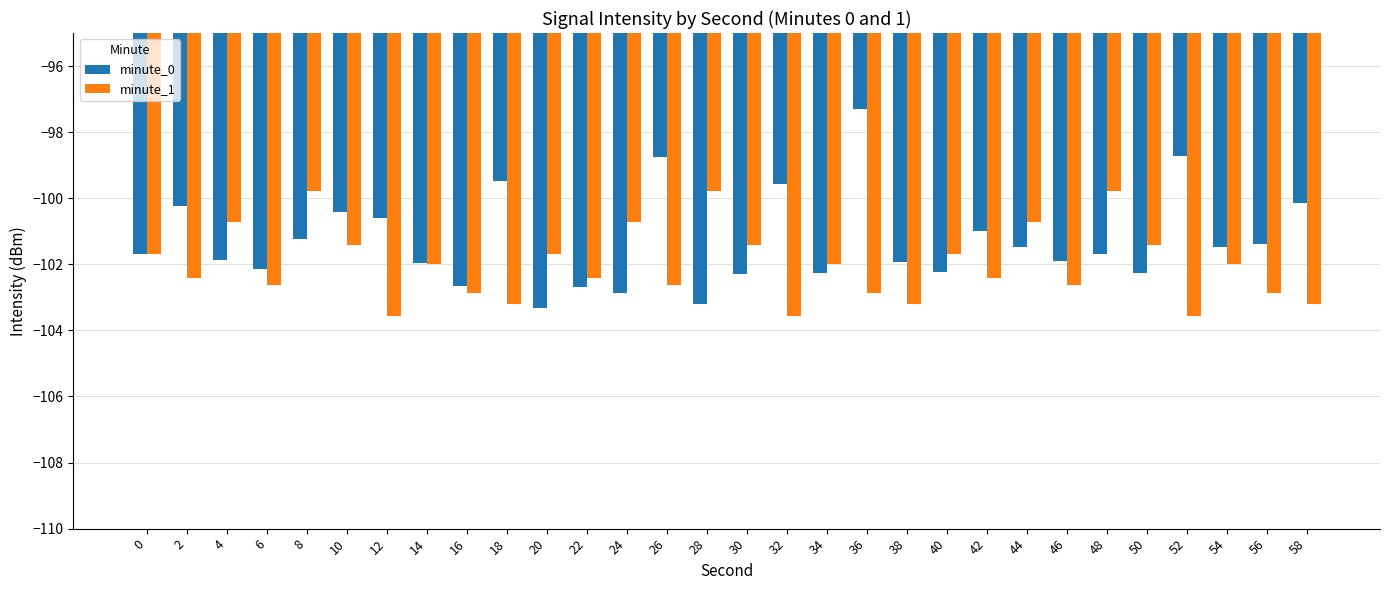

What is the value of the minute_1 bar at the 6th from the left?

-101.4